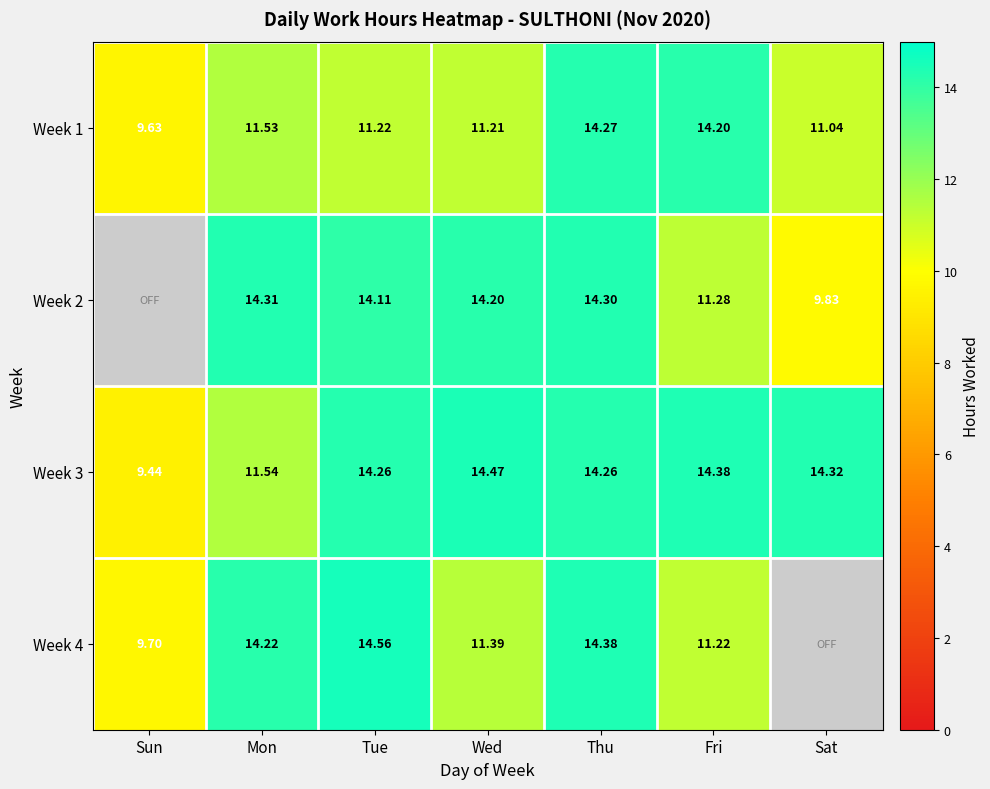

Which category has the lowest value in the Week 1 series?

Sun